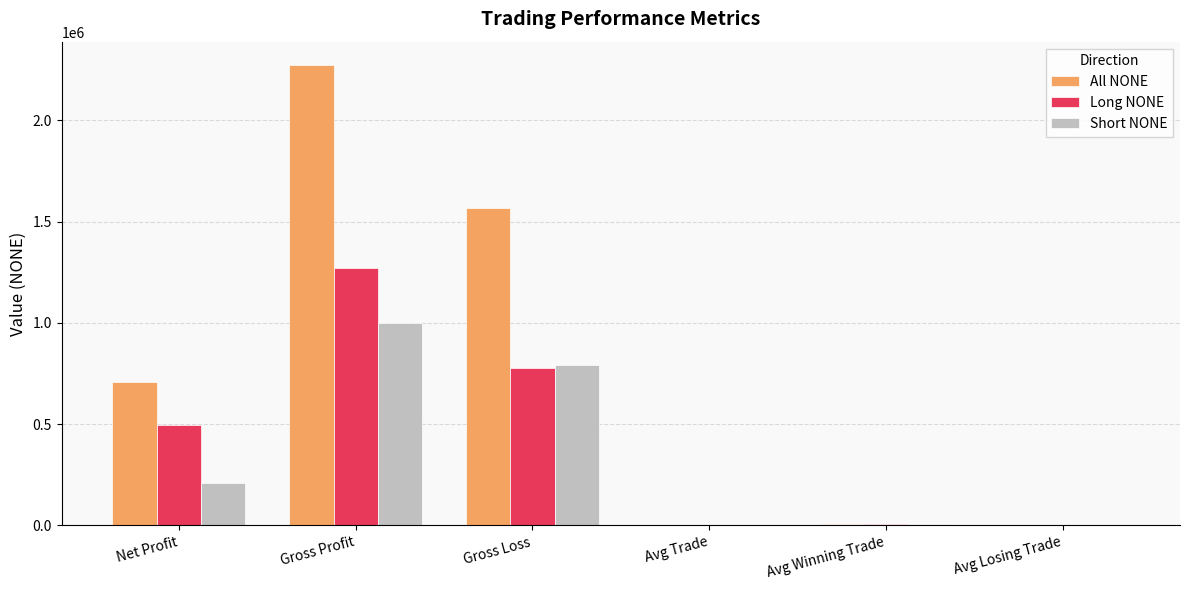

Which series changed the most between Net Profit and Avg Losing Trade?

All NONE